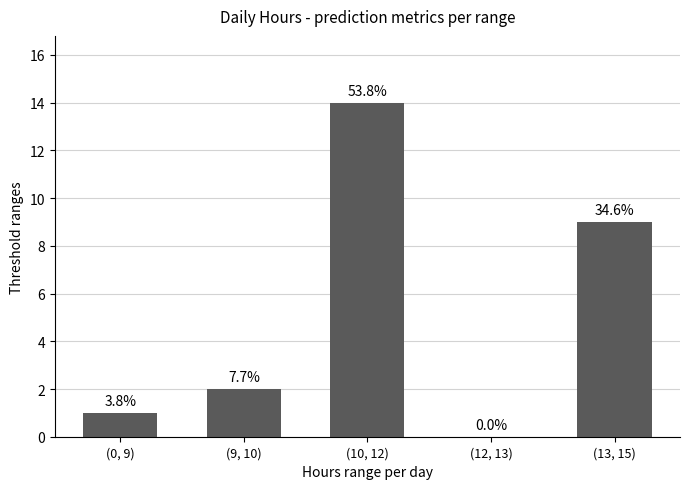

What position from the left is (10, 12)?

3